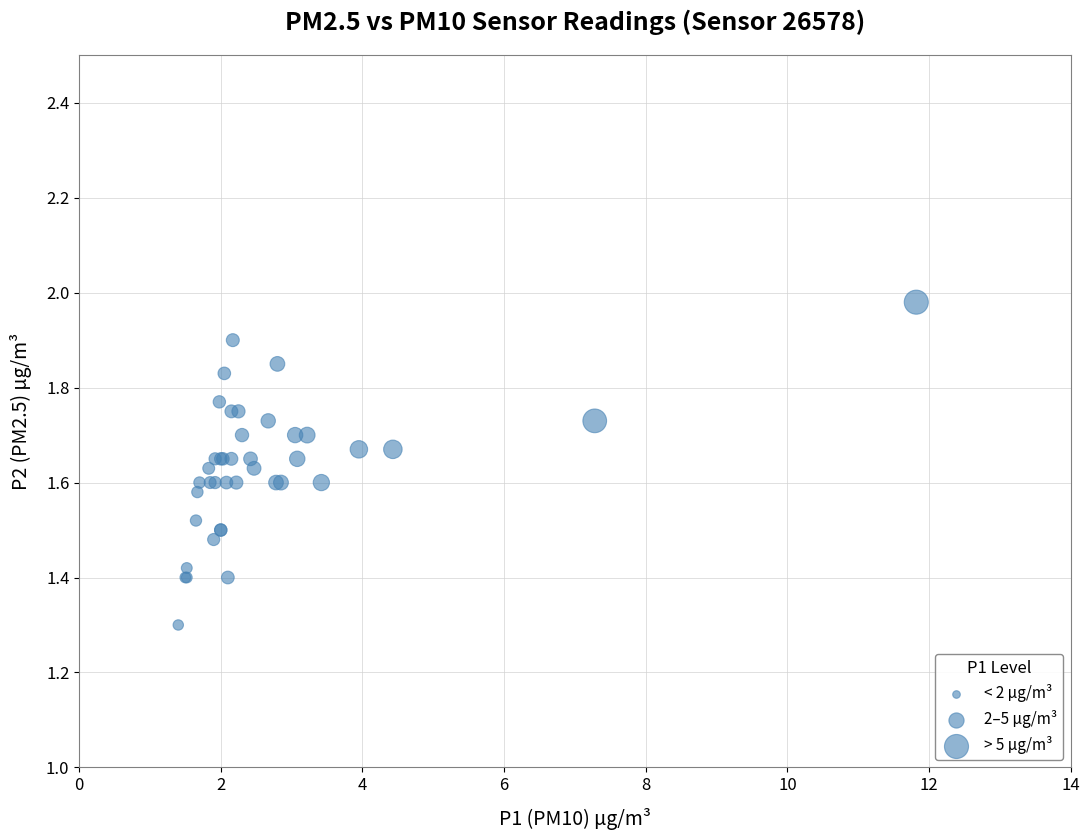

What Y value in the scatter plot is closest to 1?

1.3